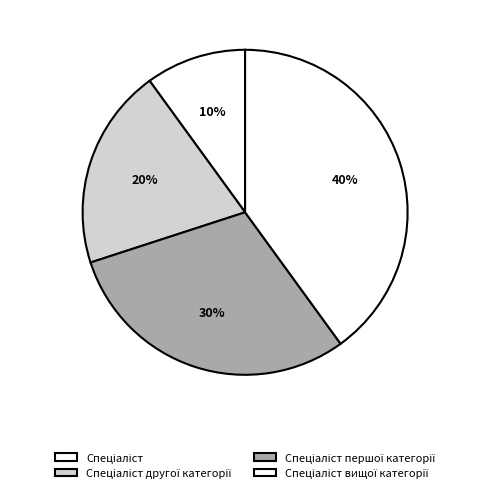

Count the number of slices in the pie.

4